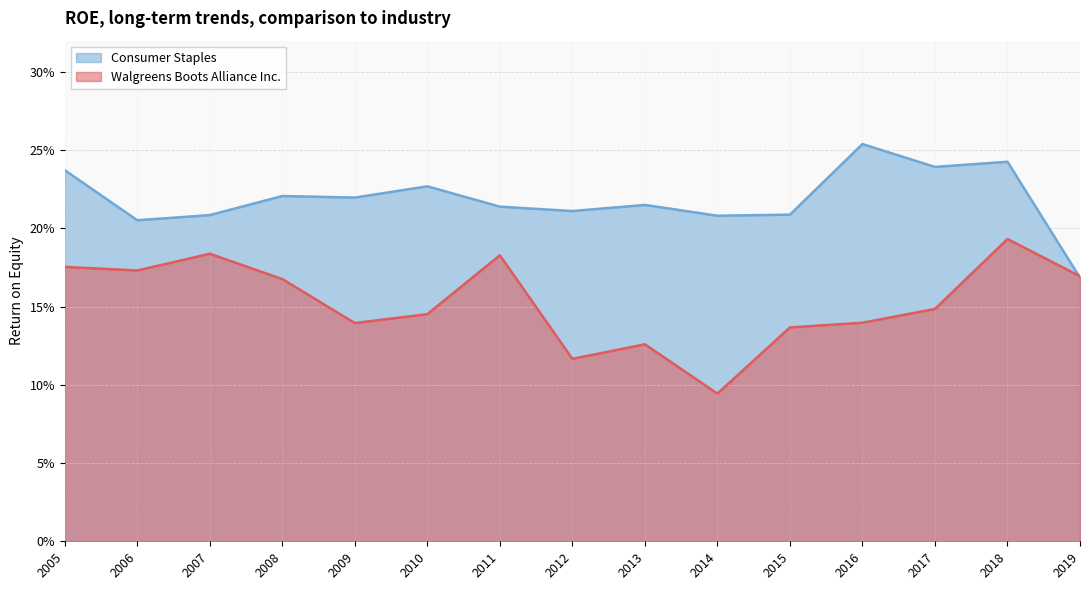

What is the difference between the maximum and second lowest values in the Walgreens Boots Alliance Inc. series?

0.1